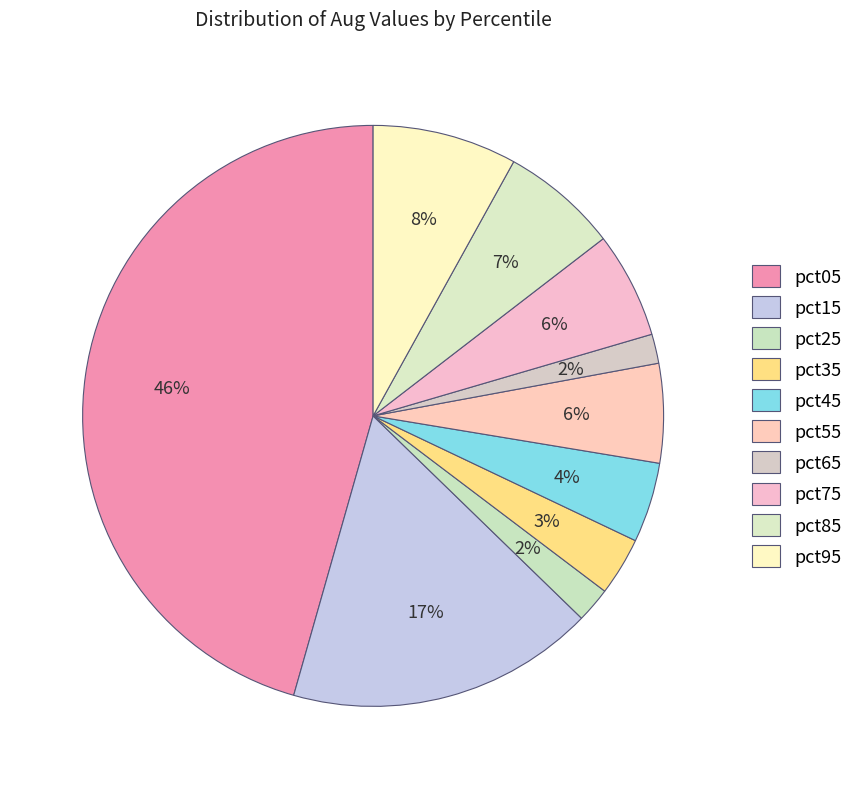

Count the number of slices in the pie.

10